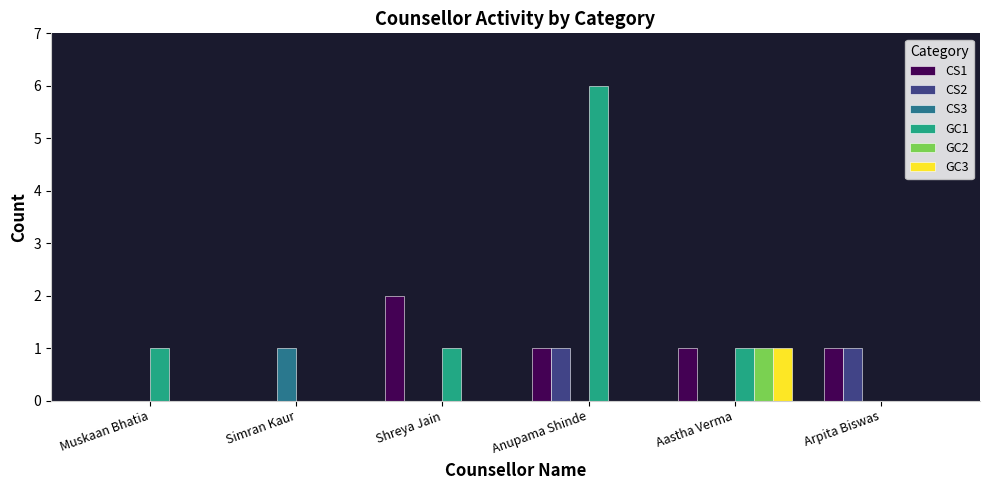

Which series has the largest total across all categories?

GC1